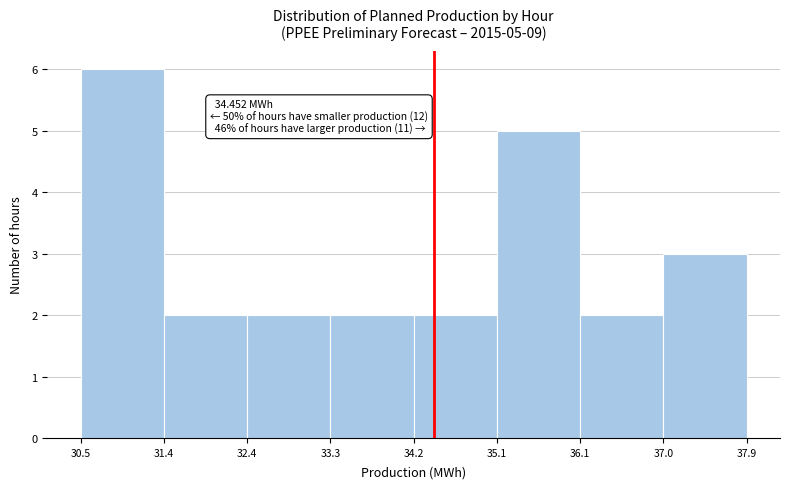

Over which range of the x-axis is the bar tallest?

30.5 to 31.4